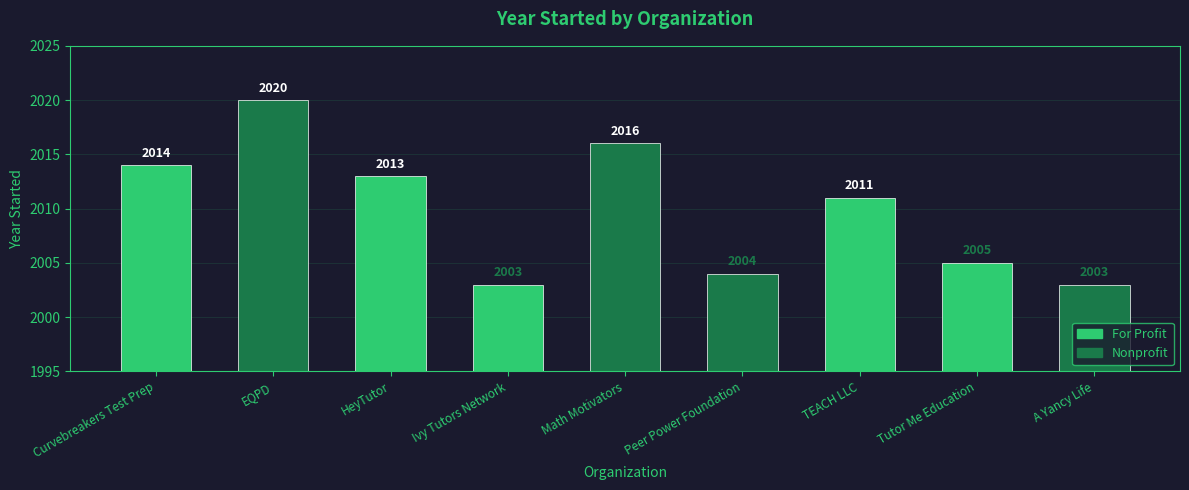

What is the difference between the maximum and minimum values?

17